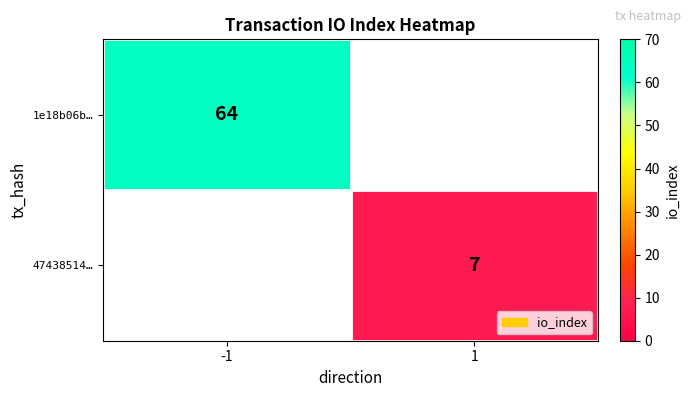

Is it true that 1e18b06b… equals 64 at -1?

True